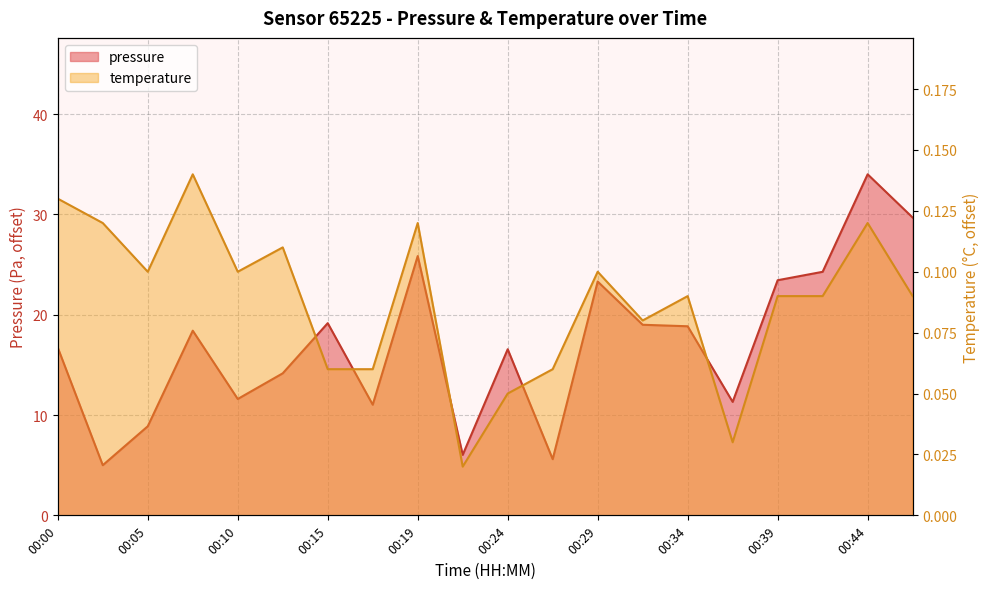

True or false: pressure has a value of 9.8 at 00:39.

False